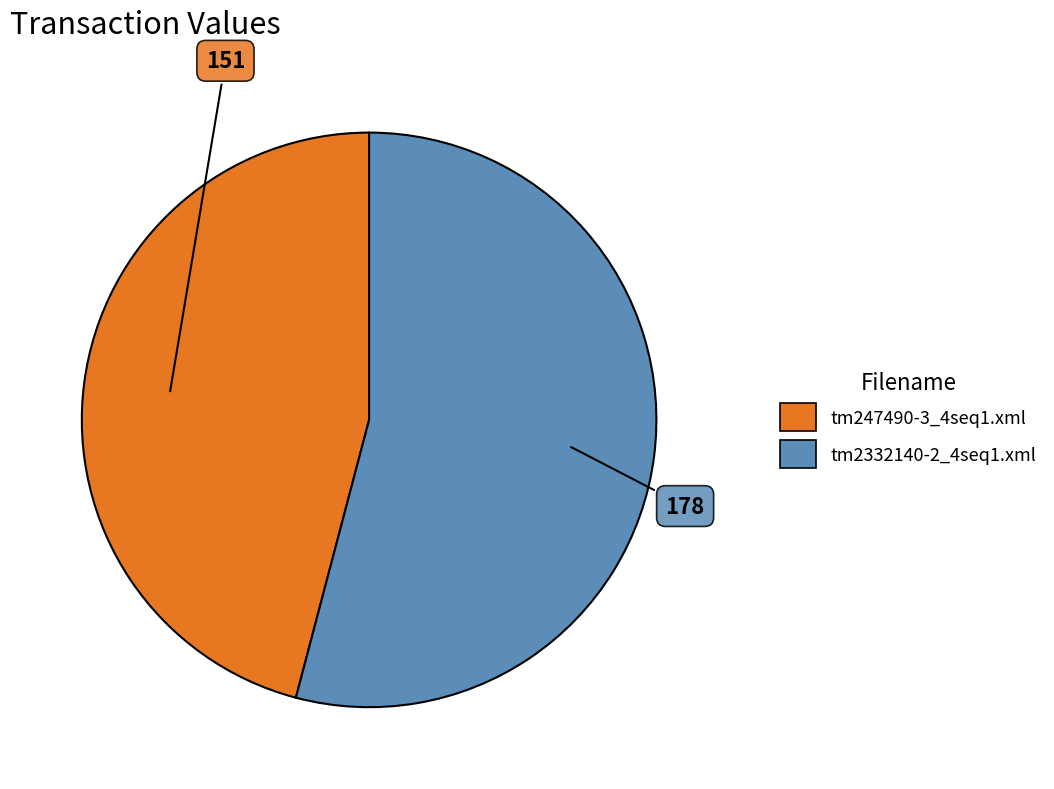

Do tm247490-3_4seq1.xml and tm2332140-2_4seq1.xml together represent more than half of the pie?

Yes